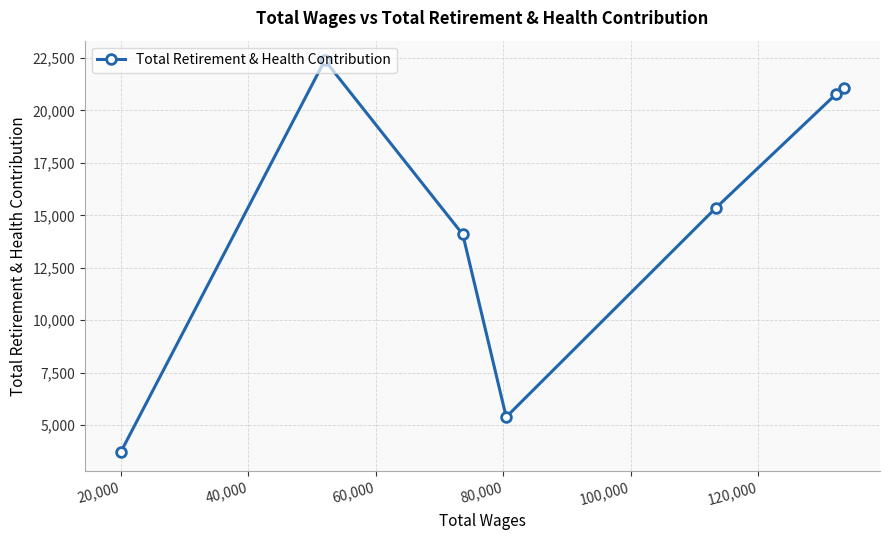

What is the greatest value displayed?

22394